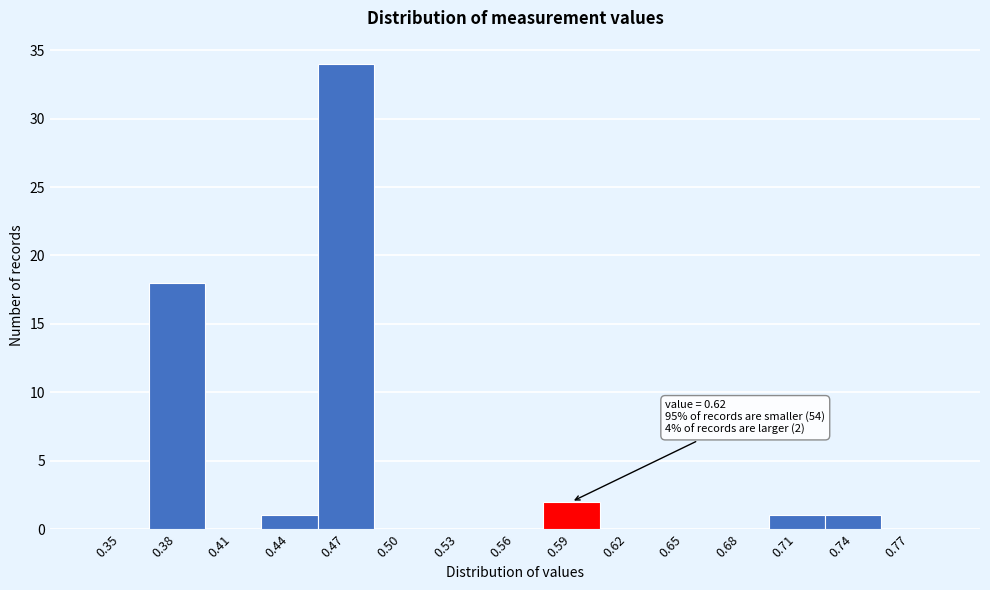

Reading left to right, what are all the values shown in this chart?

0.35=0	0.38=18	0.41=0	0.44=1	0.47=34	0.50=0	0.53=0	0.56=0	0.59=2	0.62=0	0.65=0	0.68=0	0.71=1	0.74=1	0.77=0